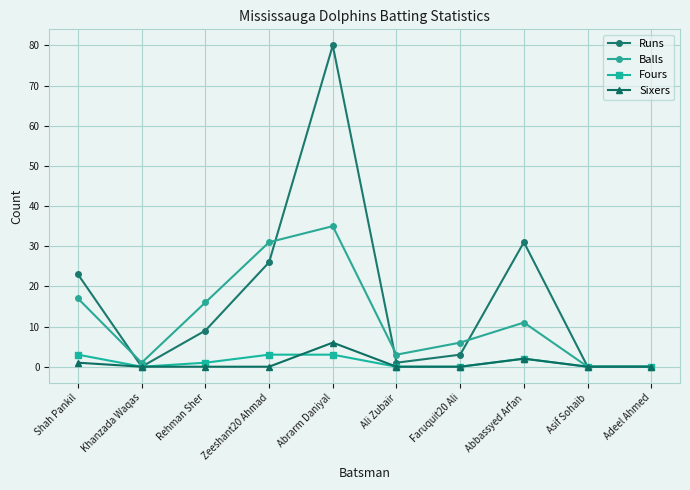

How many lines are shown in the chart?

4